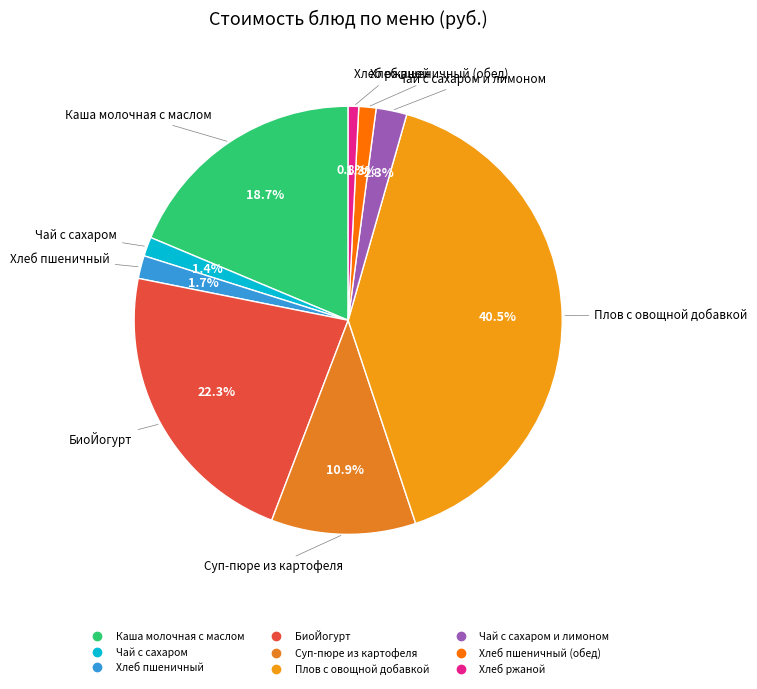

What is the largest slice in the pie chart?

Плов с овощной добавкой